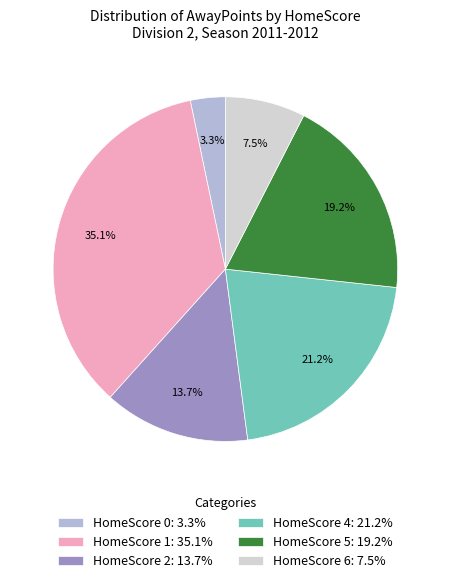

Which slice is the smallest?

HomeScore 0: 3.3%